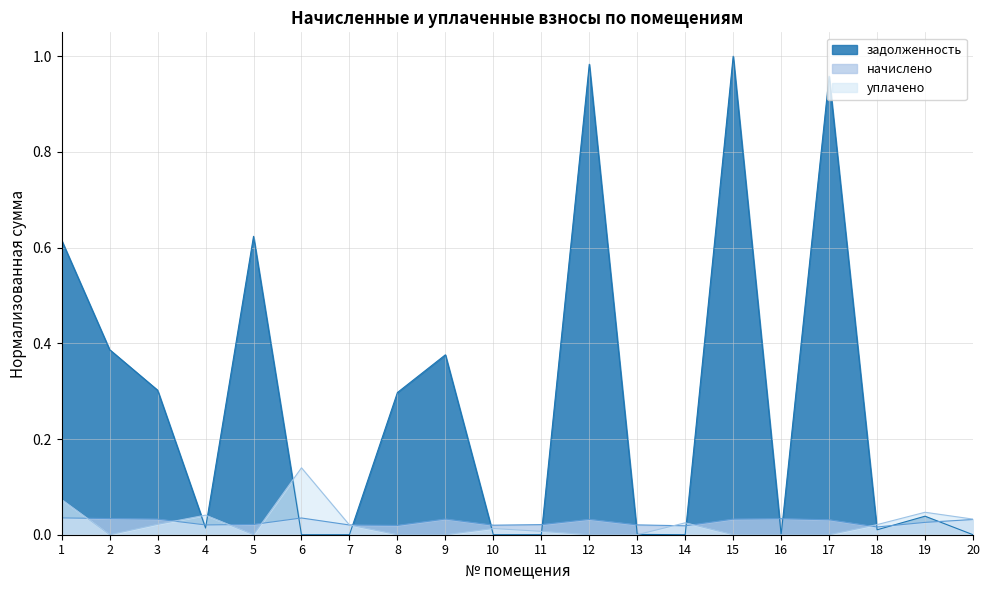

True or false: уплачено has a value of 0.1 at 1.

True